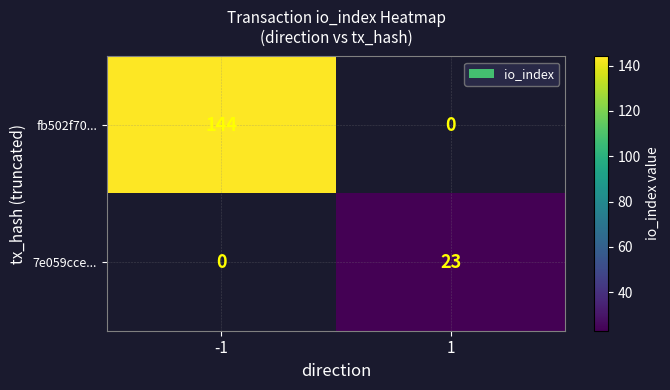

Is it true that 7e059cce... equals 5 at 1?

False